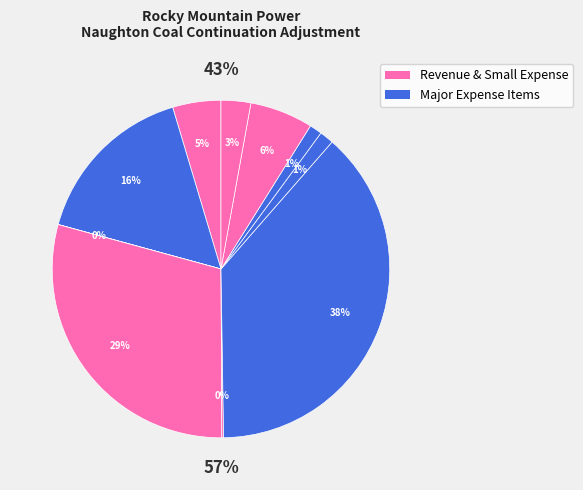

How much of the chart is everything except Simple Cycle Combustion Turbines?

98.7%